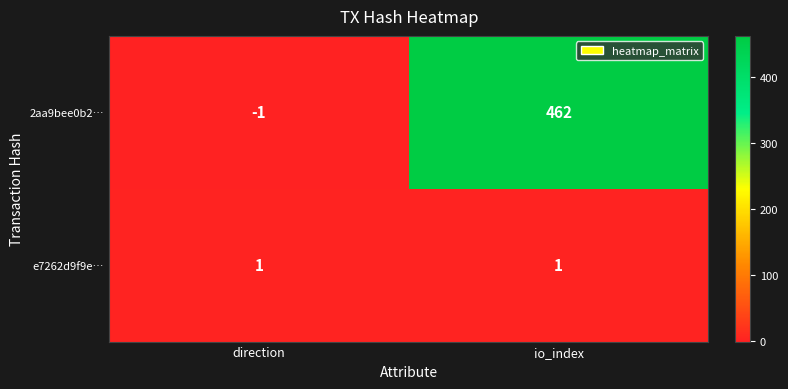

At which label is 2aa9bee0b2… closest to 230?

direction